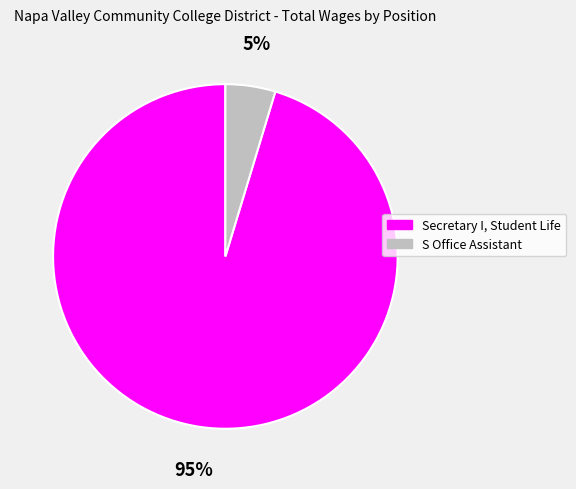

To the nearest percent, what is the combined percentage of Secretary I, Student Life and S Office Assistant?

100%